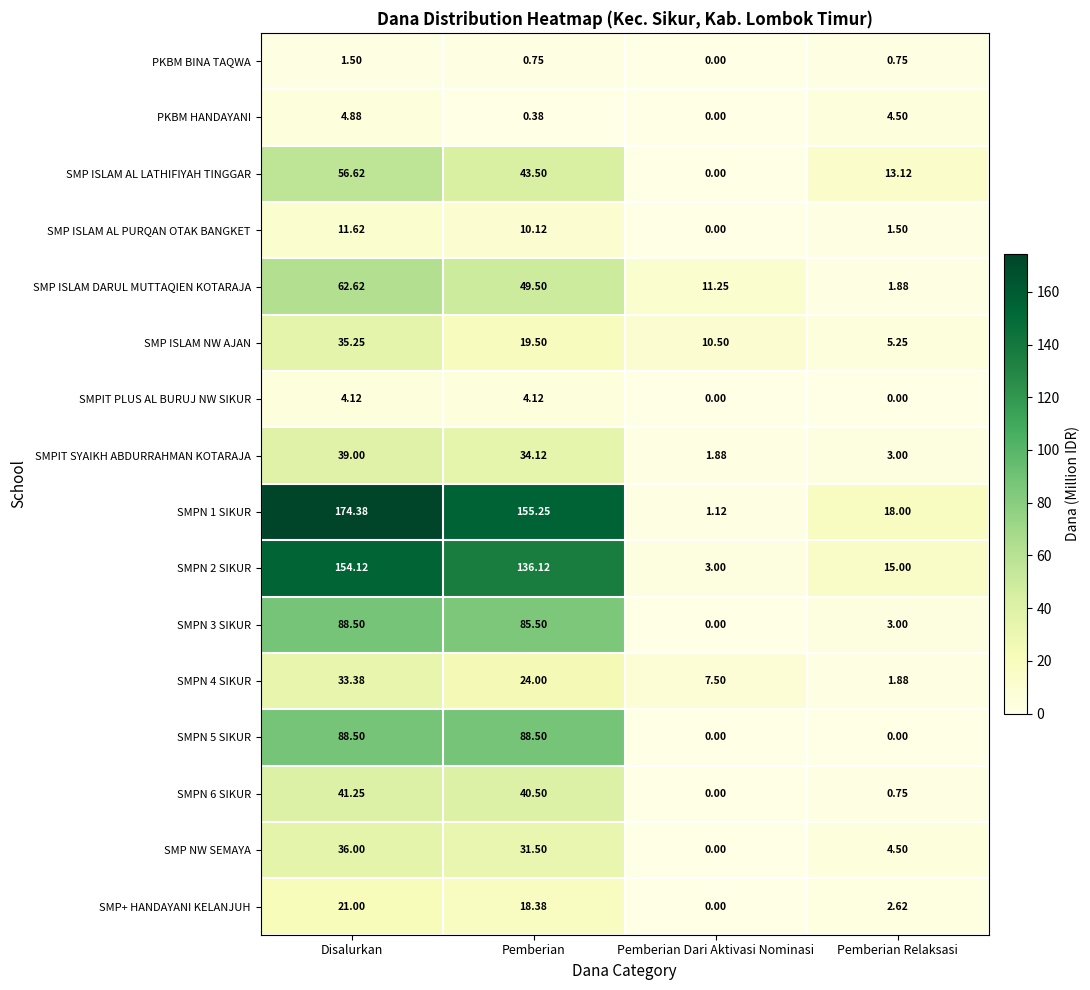

Is the value of SMPN 1 SIKUR at Pemberian greater than the value of SMPN 3 SIKUR at Pemberian Relaksasi?

Yes